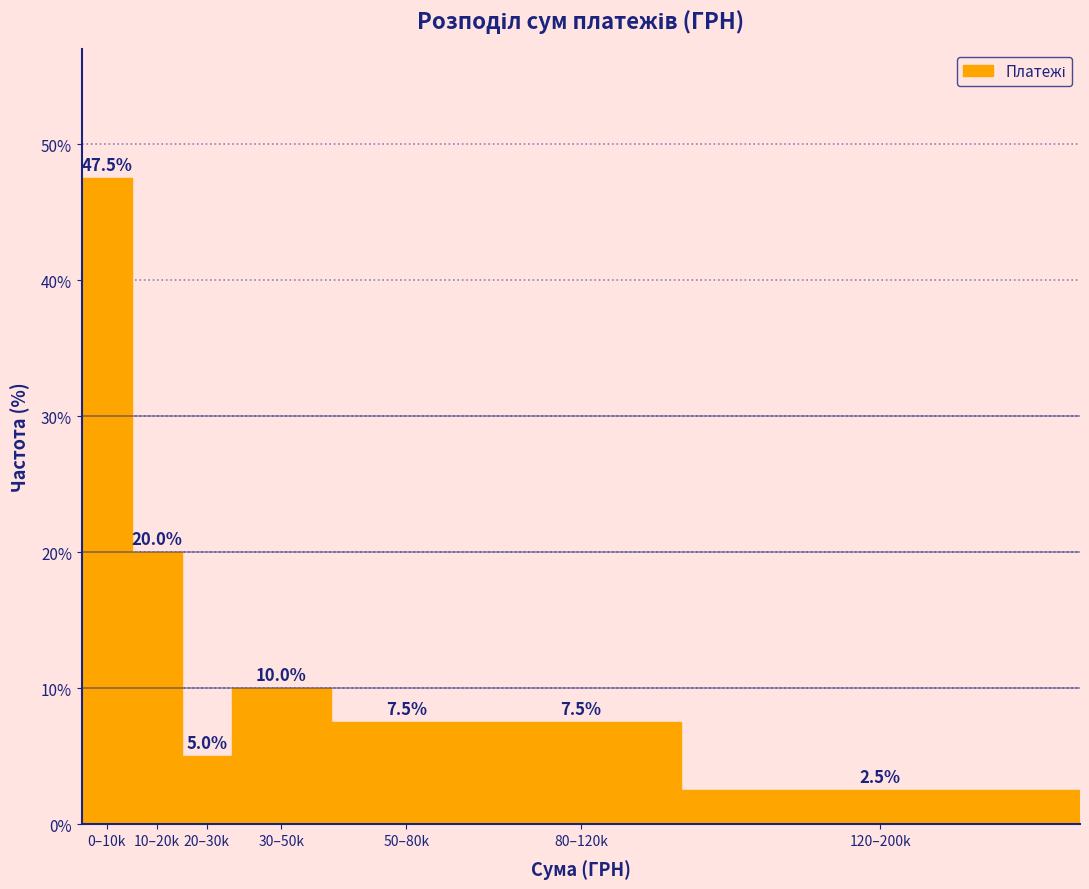

Reading left to right, what are all the values shown in this chart?

0–10k=47.5	10–20k=20.0	20–30k=5.0	30–50k=10.0	50–80k=7.5	80–120k=7.5	120–200k=2.5